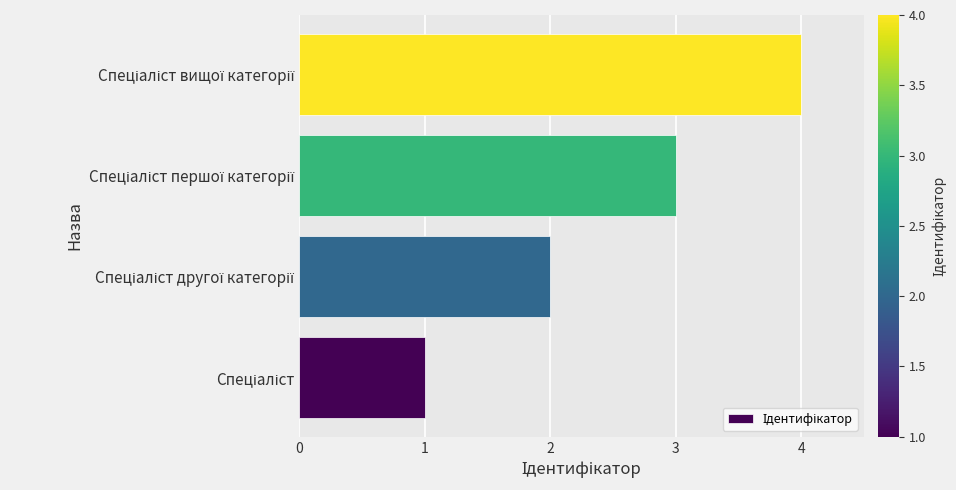

What is the sum of all values?

10